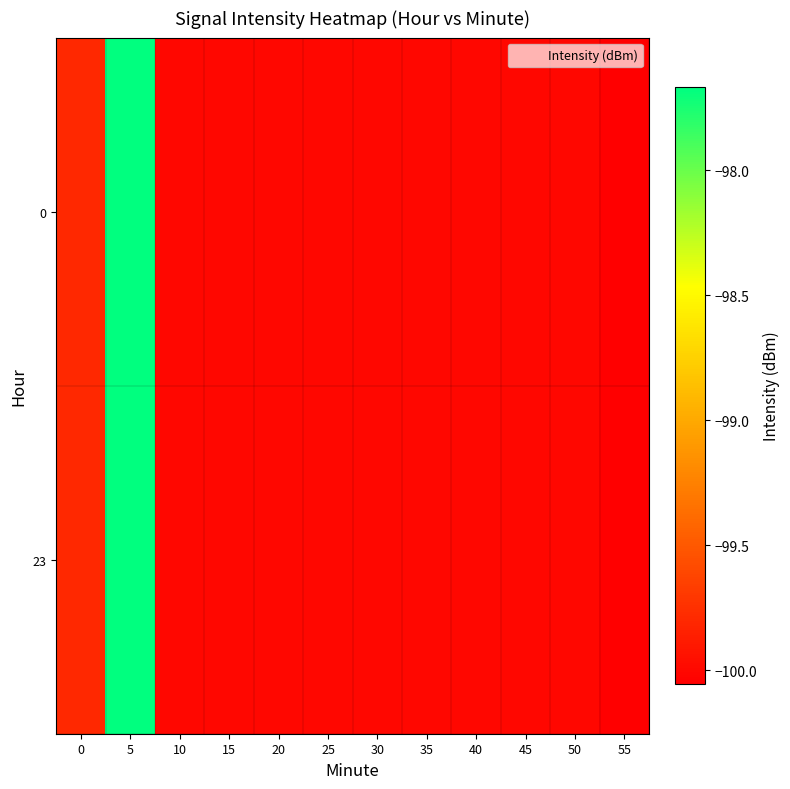

Which has a higher value, 25 or 50?

25